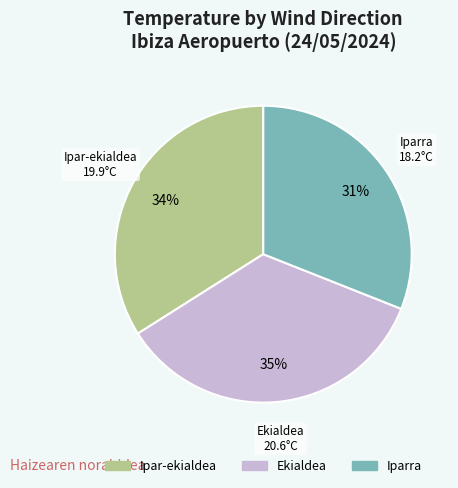

Is there any slice that represents more than half of the pie?

No